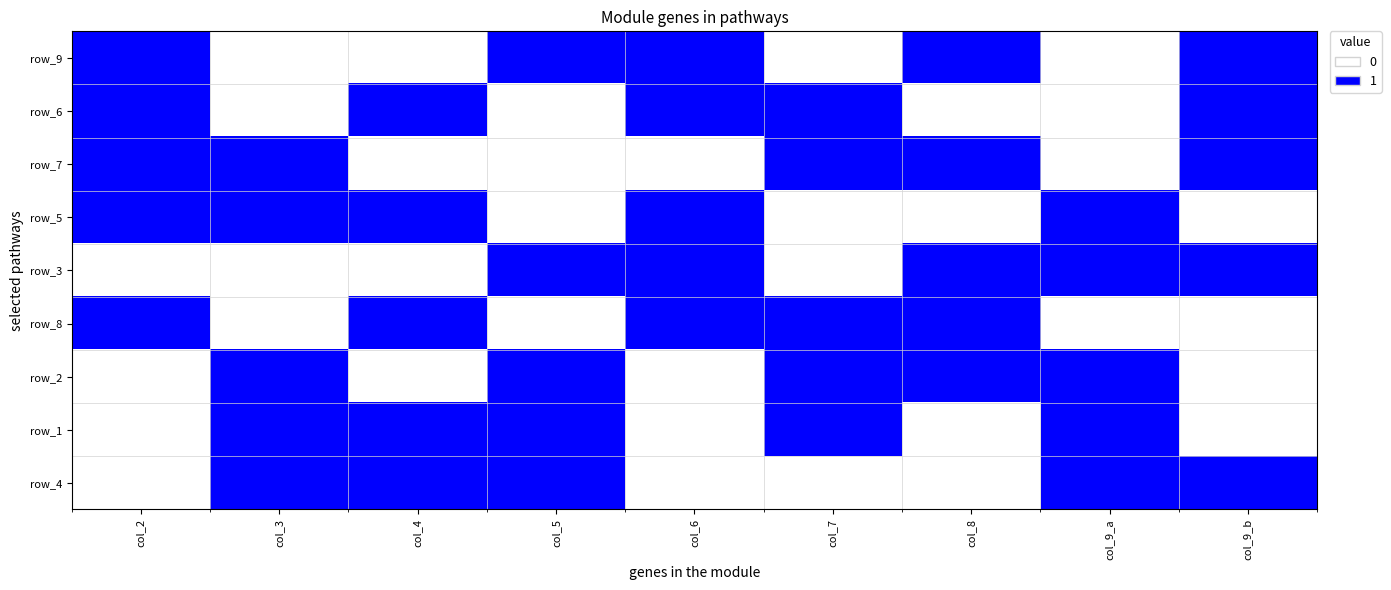

At which category is the sum across all series the highest?

col_2